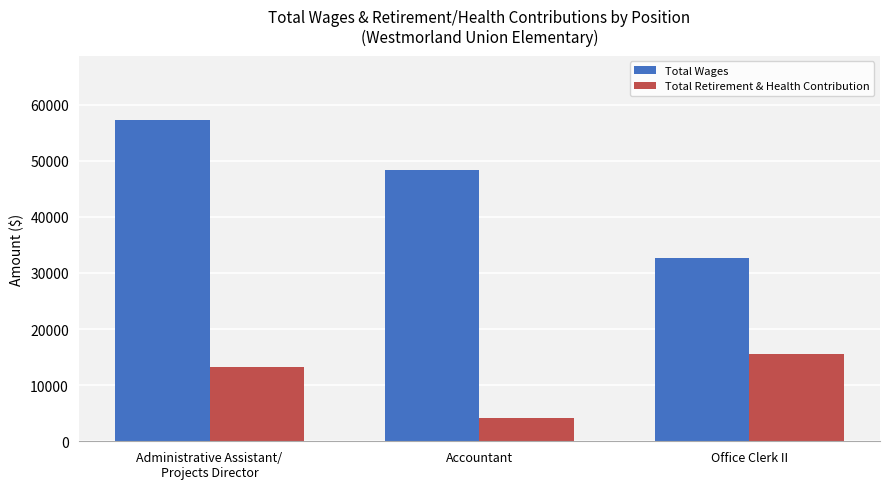

Between Accountant and Office Clerk II, which series saw the biggest shift?

Total Wages